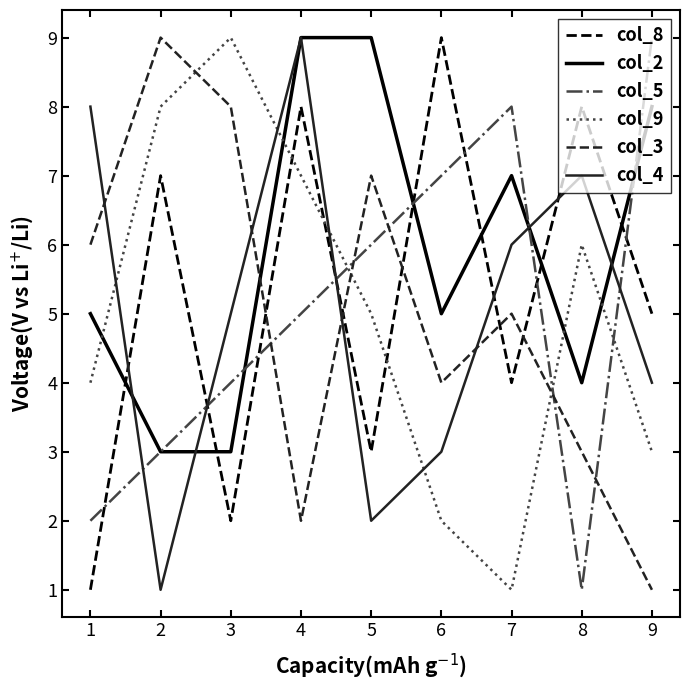

The value of col_8 at 9 is 1. True or false?

False